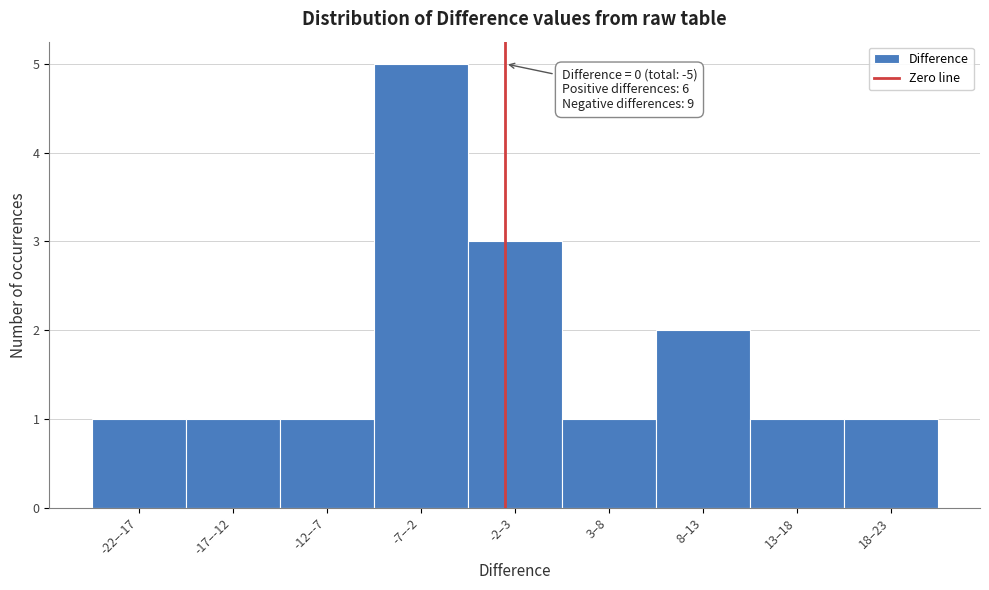

Reading left to right, extract all data points from this chart.

-22–-17=1	-17–-12=1	-12–-7=1	-7–-2=5	-2–3=3	3–8=1	8–13=2	13–18=1	18–23=1